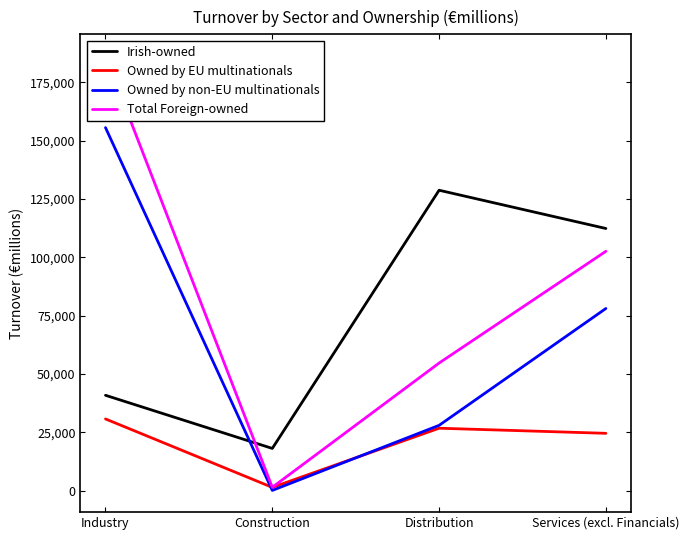

Is the value of Owned by non-EU multinationals at Industry greater than the value of Irish-owned at Services (excl. Financials)?

Yes